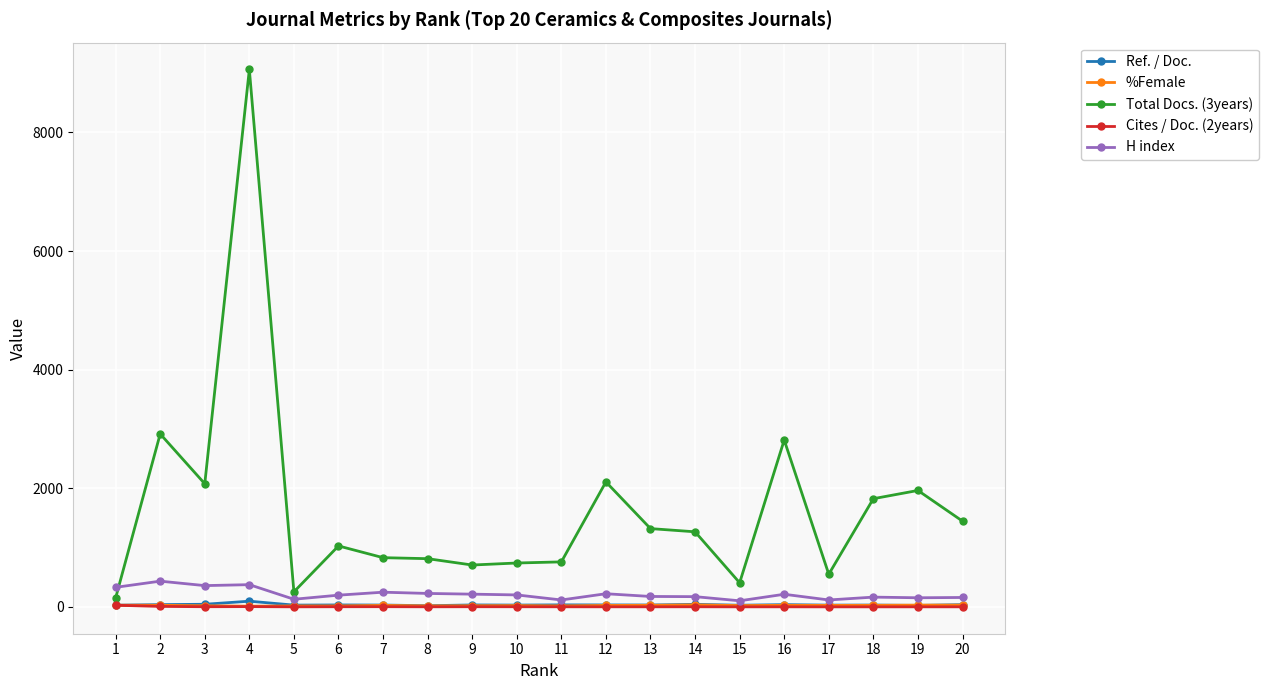

Which series has the widest spread of values?

Total Docs. (3years)